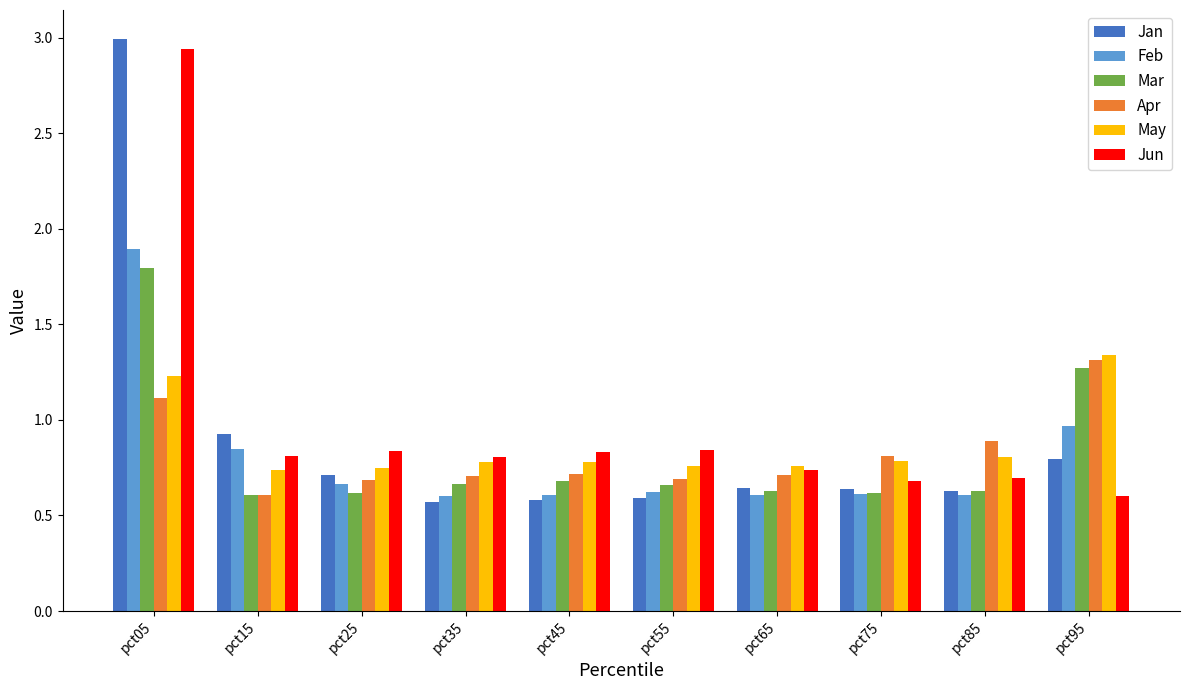

The value of Feb at pct35 is 0.9. True or false?

False